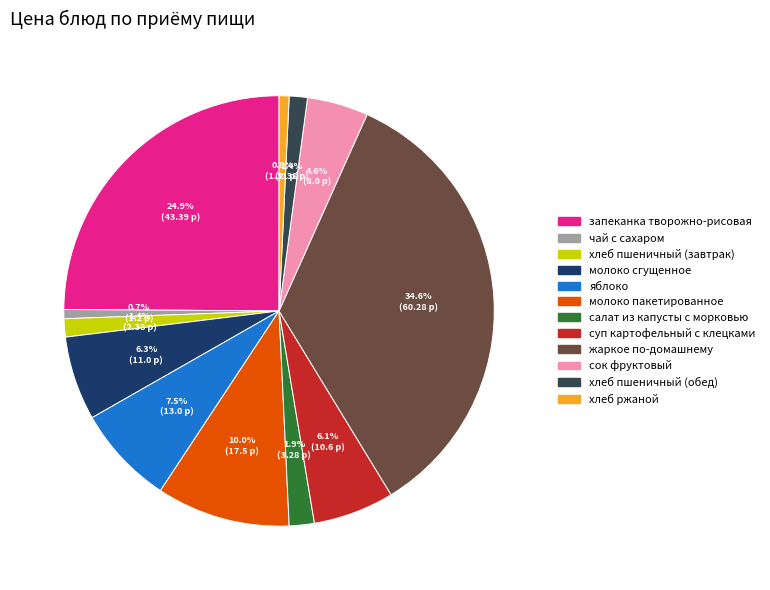

True or false: сок фруктовый accounts for 14% of the total.

False